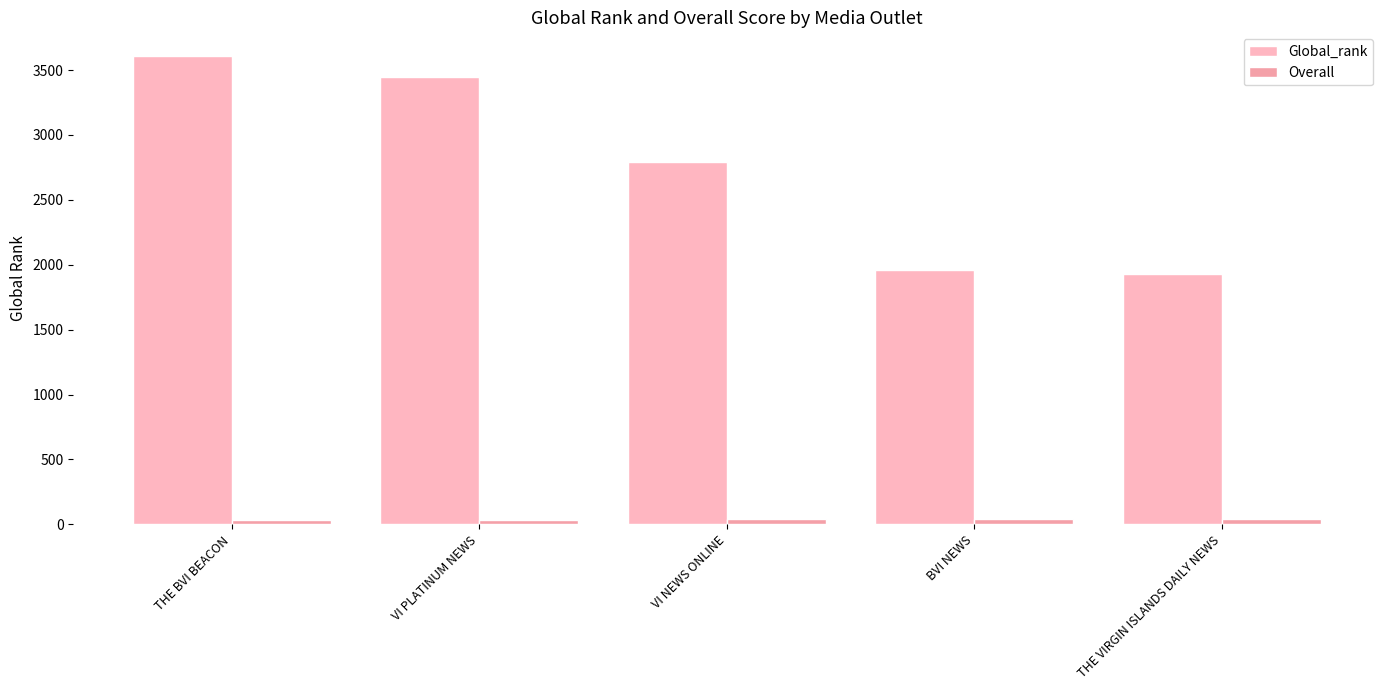

Which has a higher value, VI NEWS ONLINE or BVI NEWS?

VI NEWS ONLINE